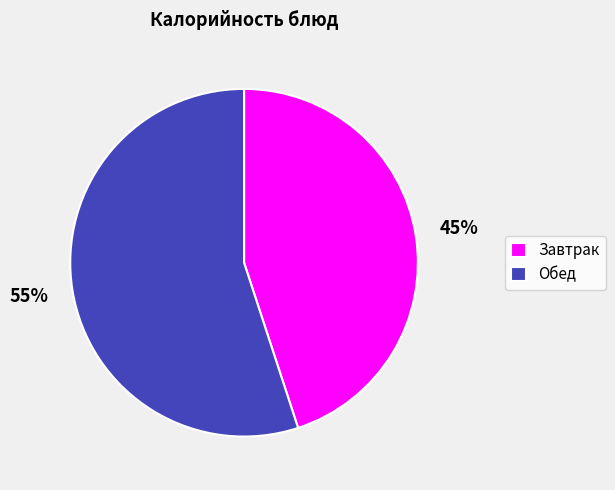

Is it true that Завтрак is 45% of the pie?

True